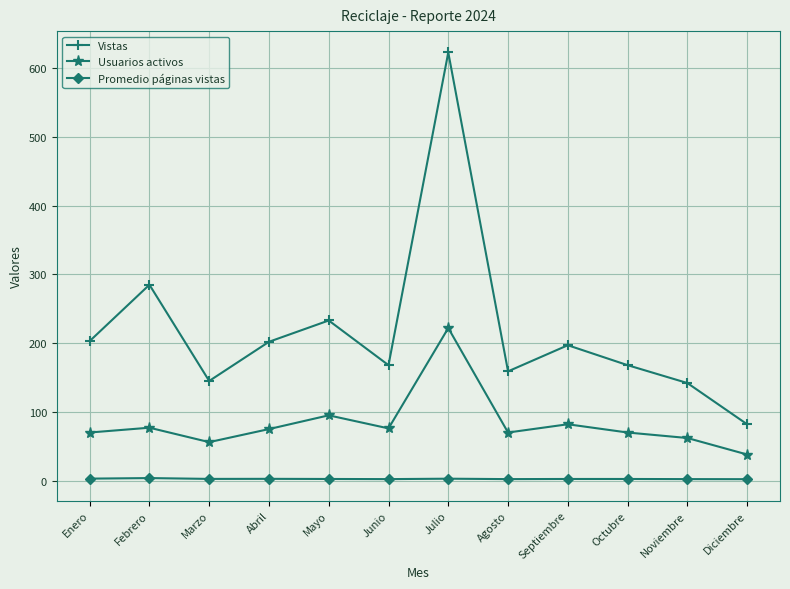

At which category is the sum across all series the highest?

Julio